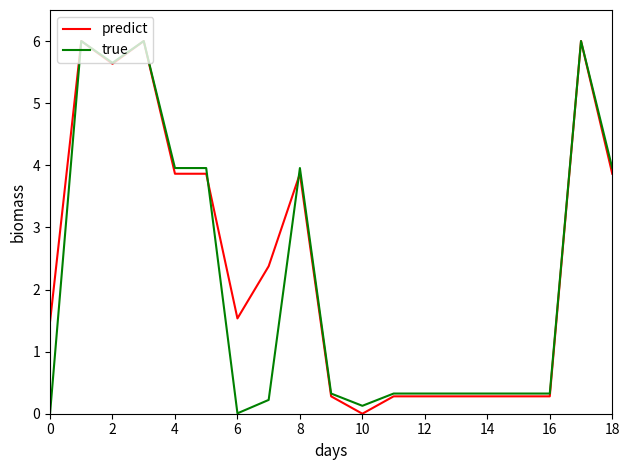

What is the greatest value displayed?

6.0